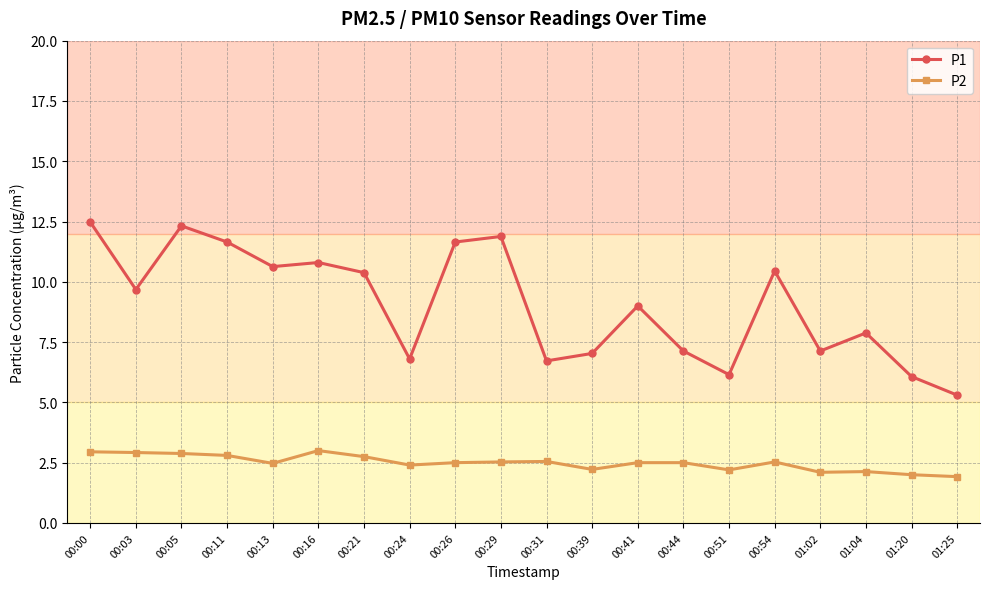

What is the minimum value for P2?

1.9